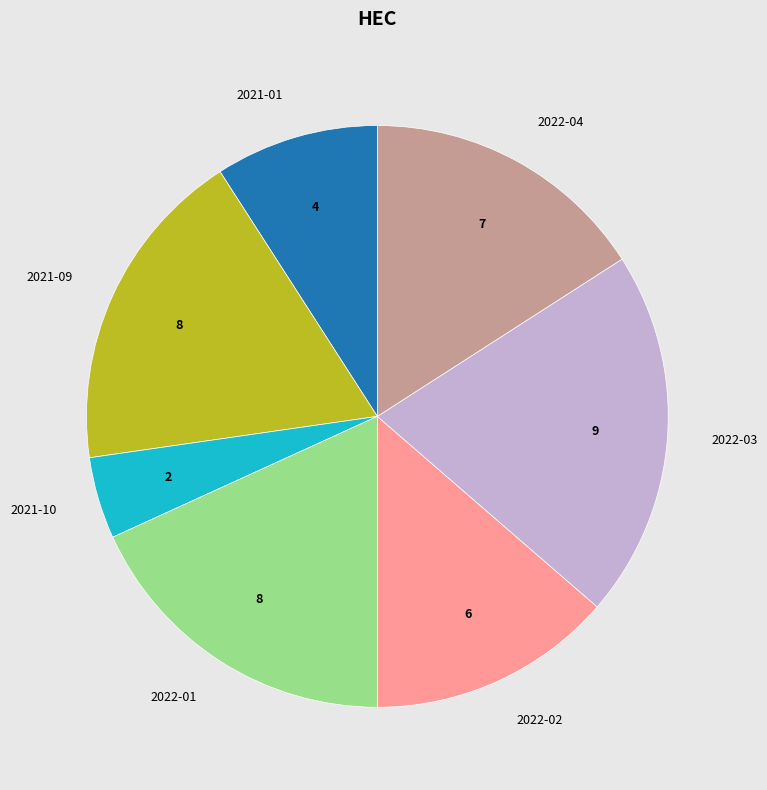

Which category has the biggest portion of the pie?

2022-03